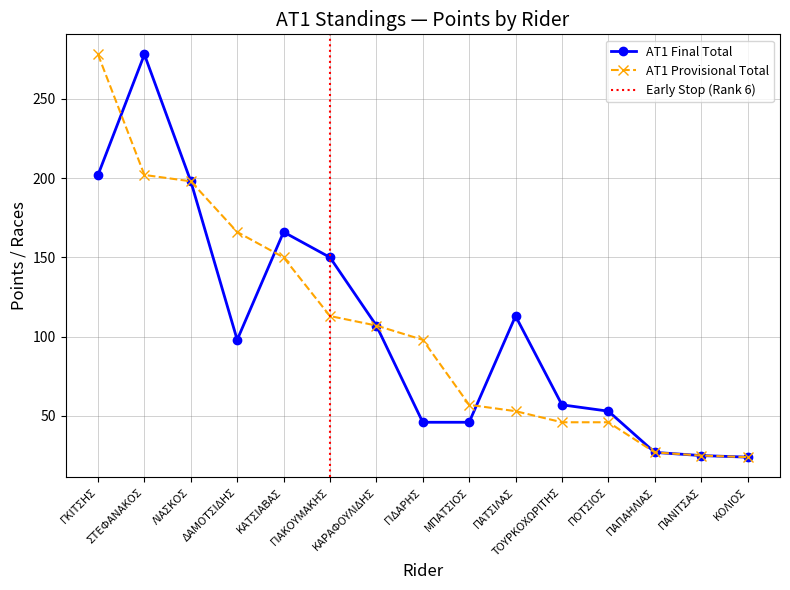

How many categories are shown in the chart?

15